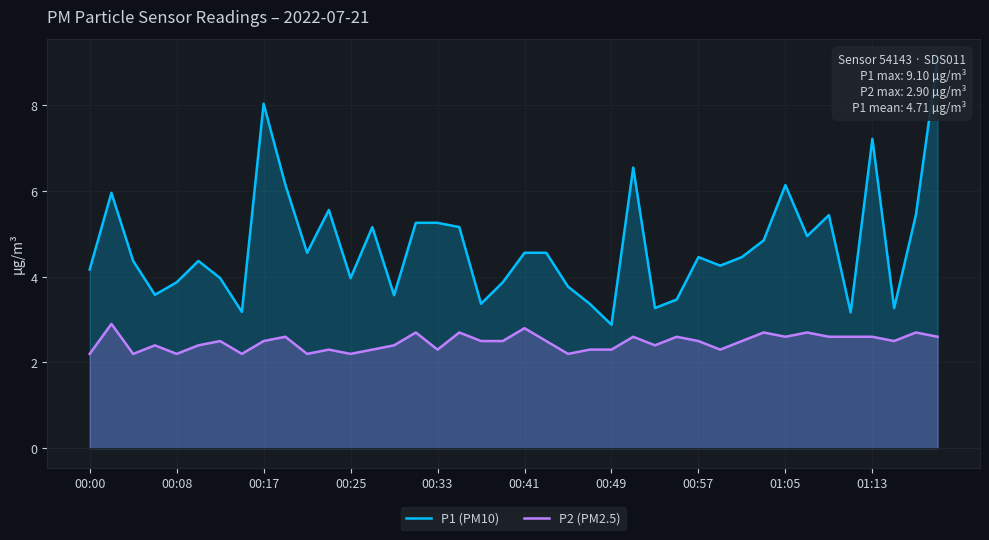

Is it true that P2 (PM2.5) equals 2.6 at 01:05?

True